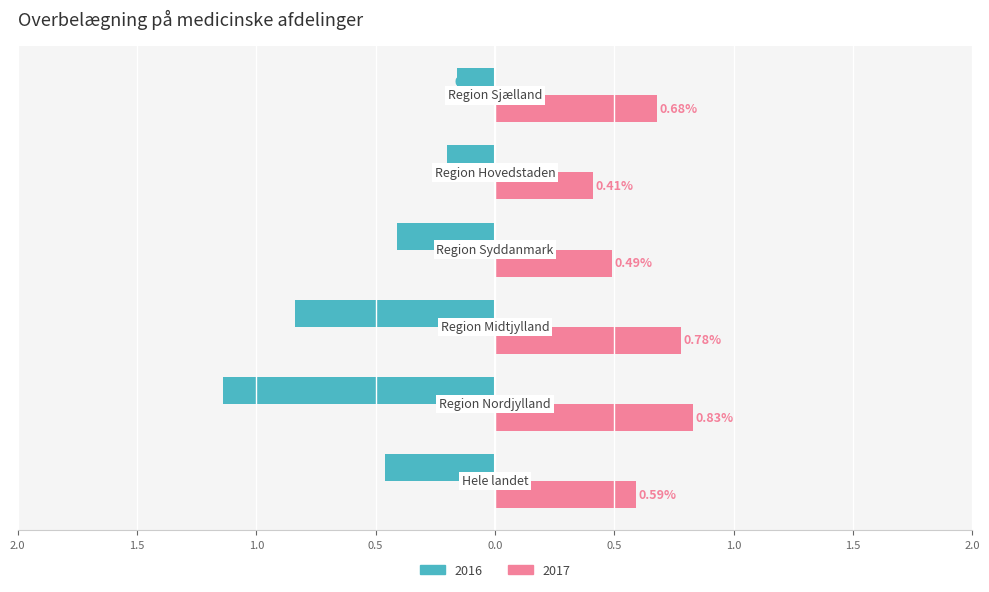

Which label corresponds to the largest value in the chart?

Region Nordjylland